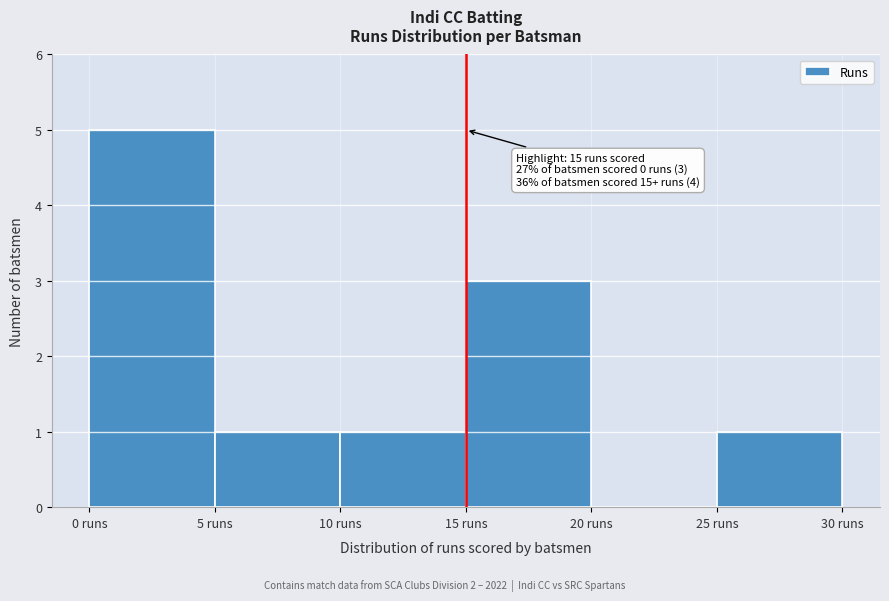

Which range on the x-axis has the tallest bar?

0 to 5